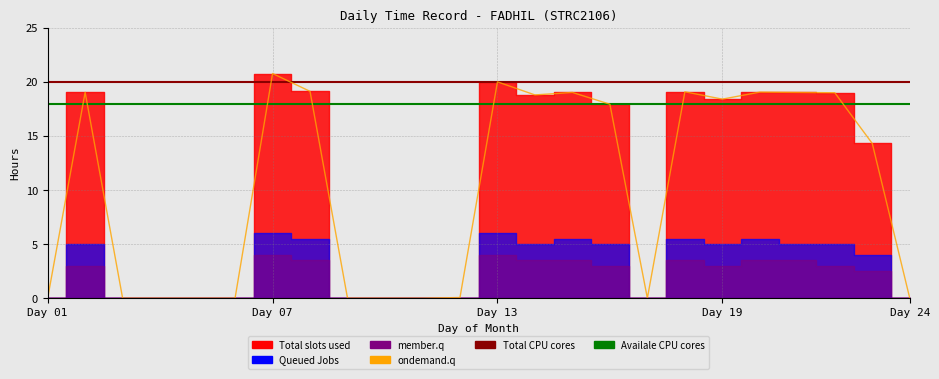

At which label is Total CPU cores closest to 20?

Day 01